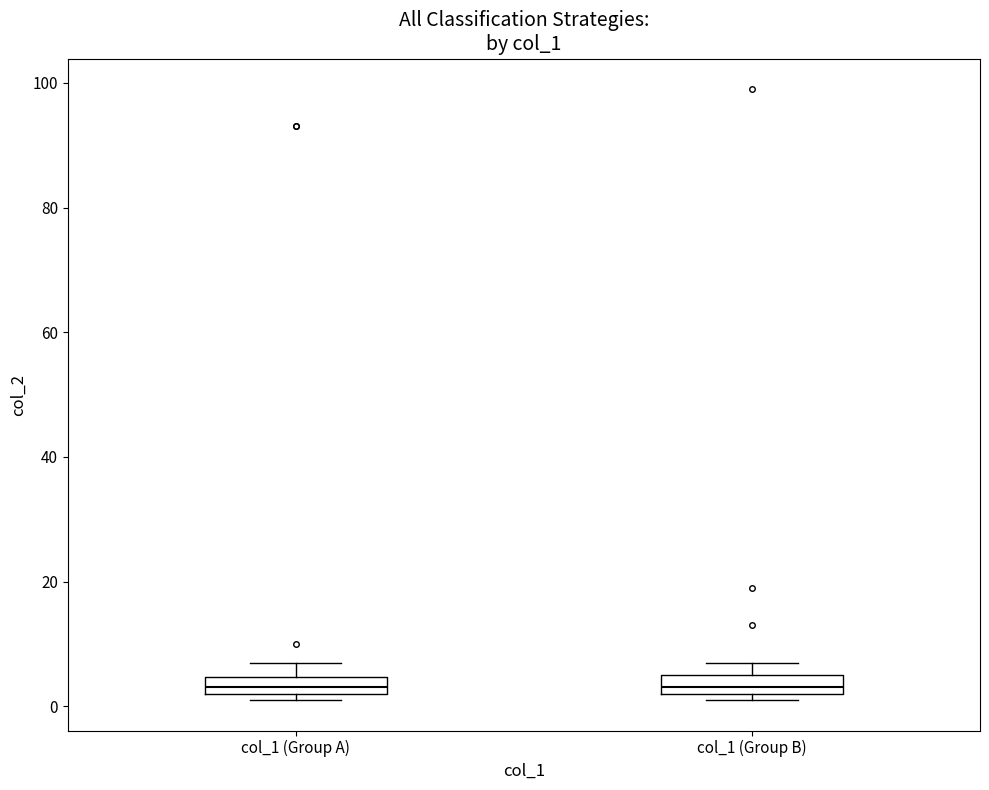

Where is the upper edge of the box for col_1 (Group A) on the y-axis? The values are not printed on the chart, so give them approximately, as read against the axis.

4